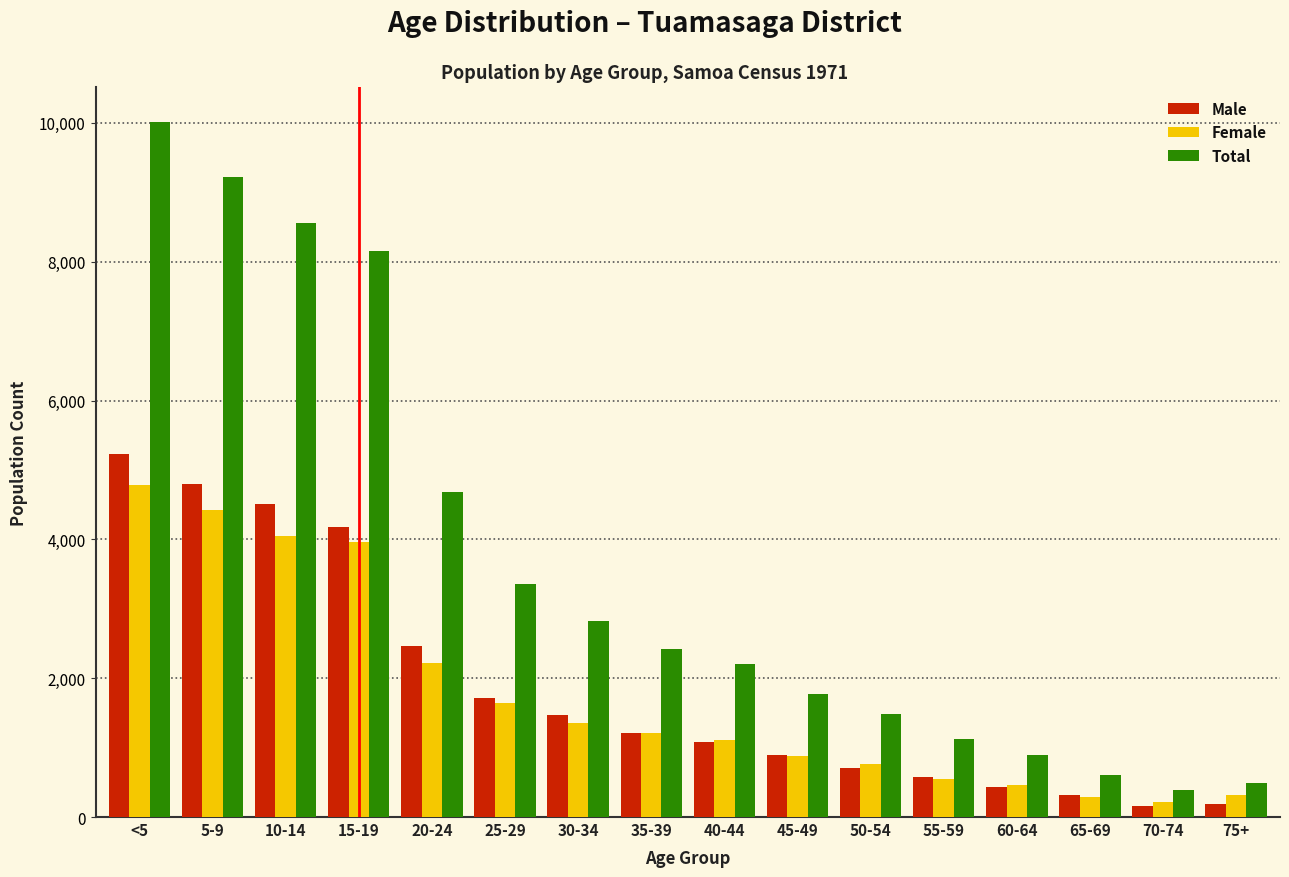

Which series has the largest total across all categories?

Total